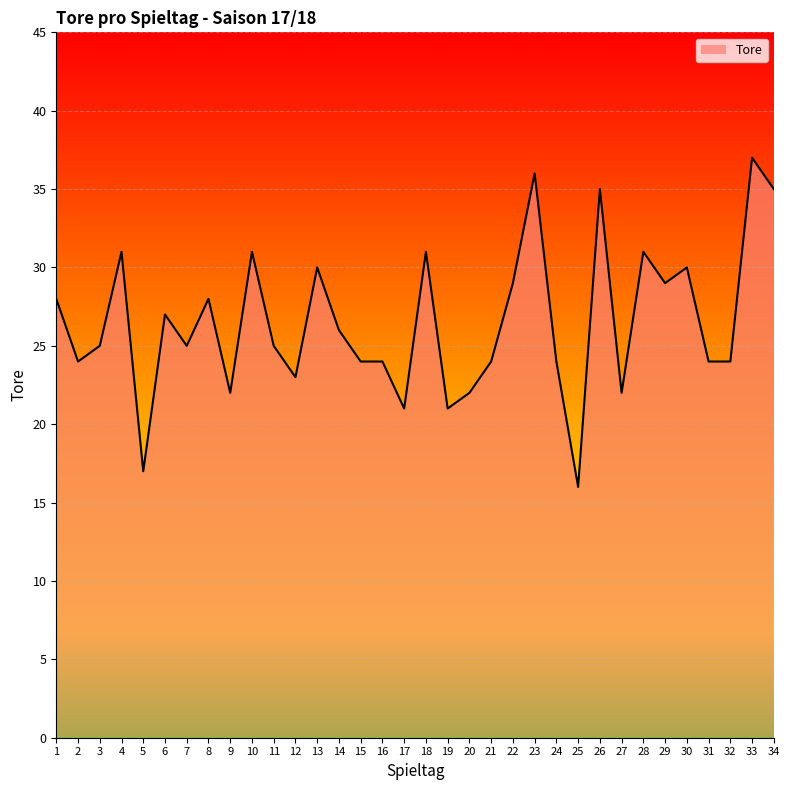

At which category does the chart reach its peak across all series?

33